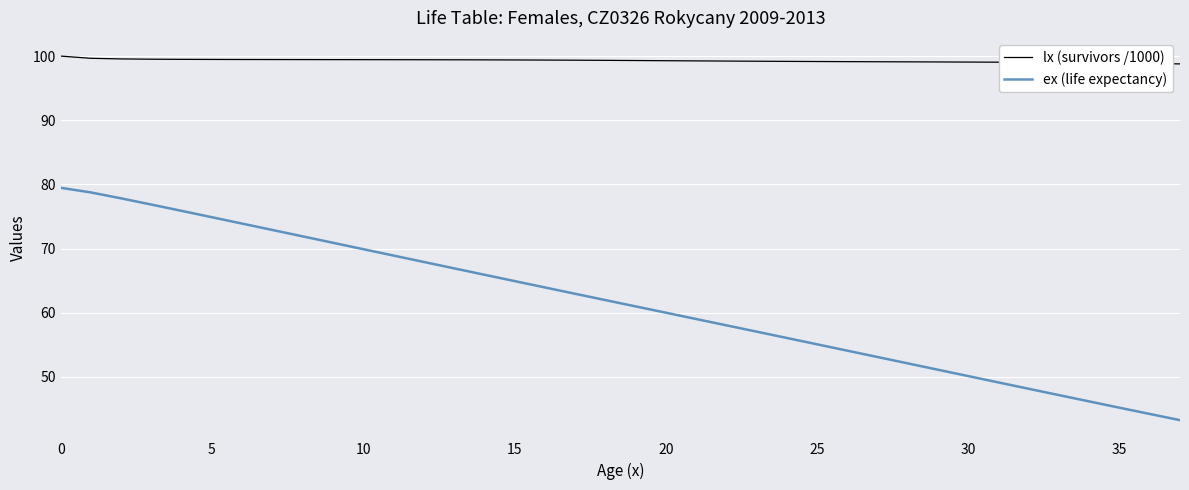

What is the sum of all lx (survivors /1000) values?

3772.9